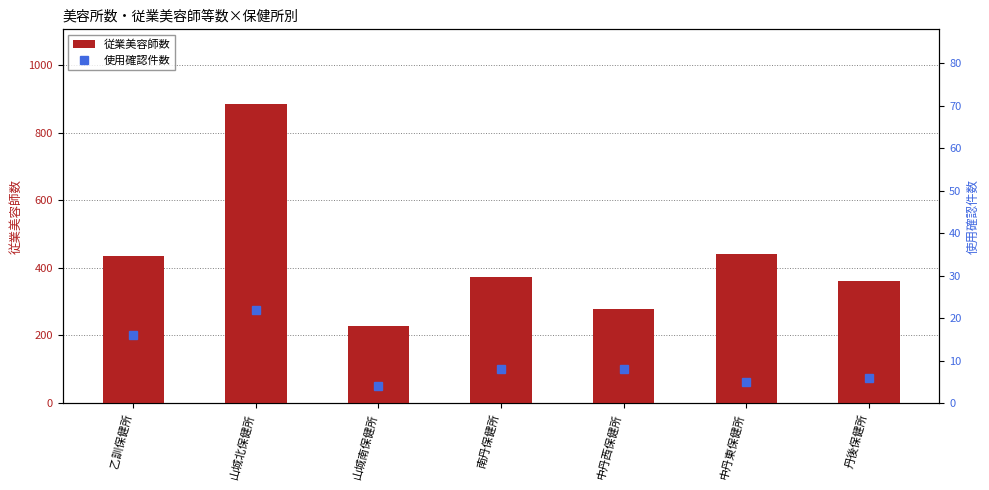

What is the label of the 7th bar from the left?

丹後保健所